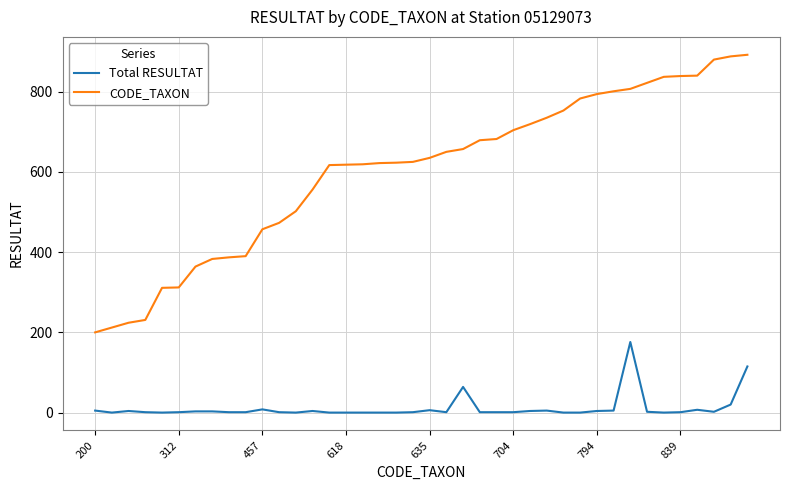

List the series in order of their peak value, highest first.

CODE_TAXON, Total RESULTAT